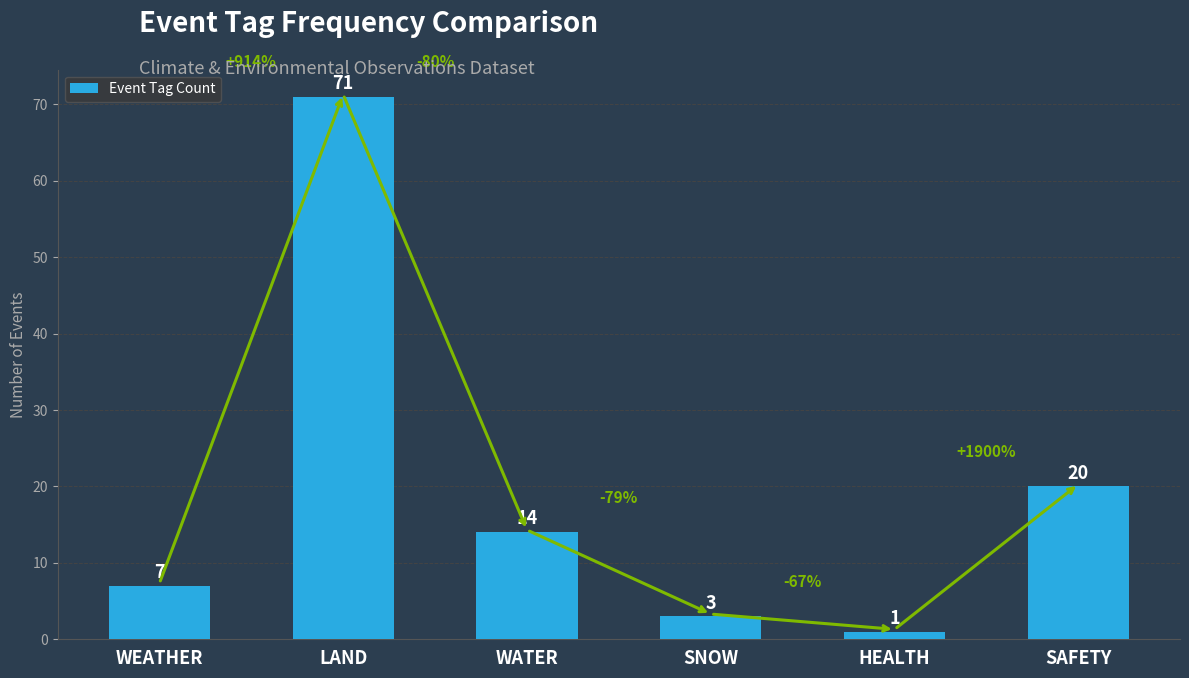

What is the minimum value shown in the chart?

1